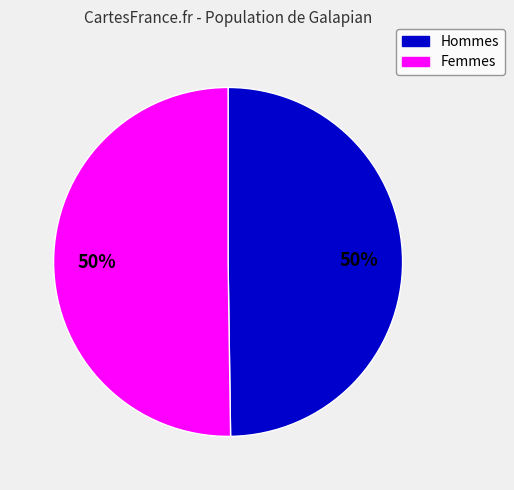

Count the number of slices in the pie.

2